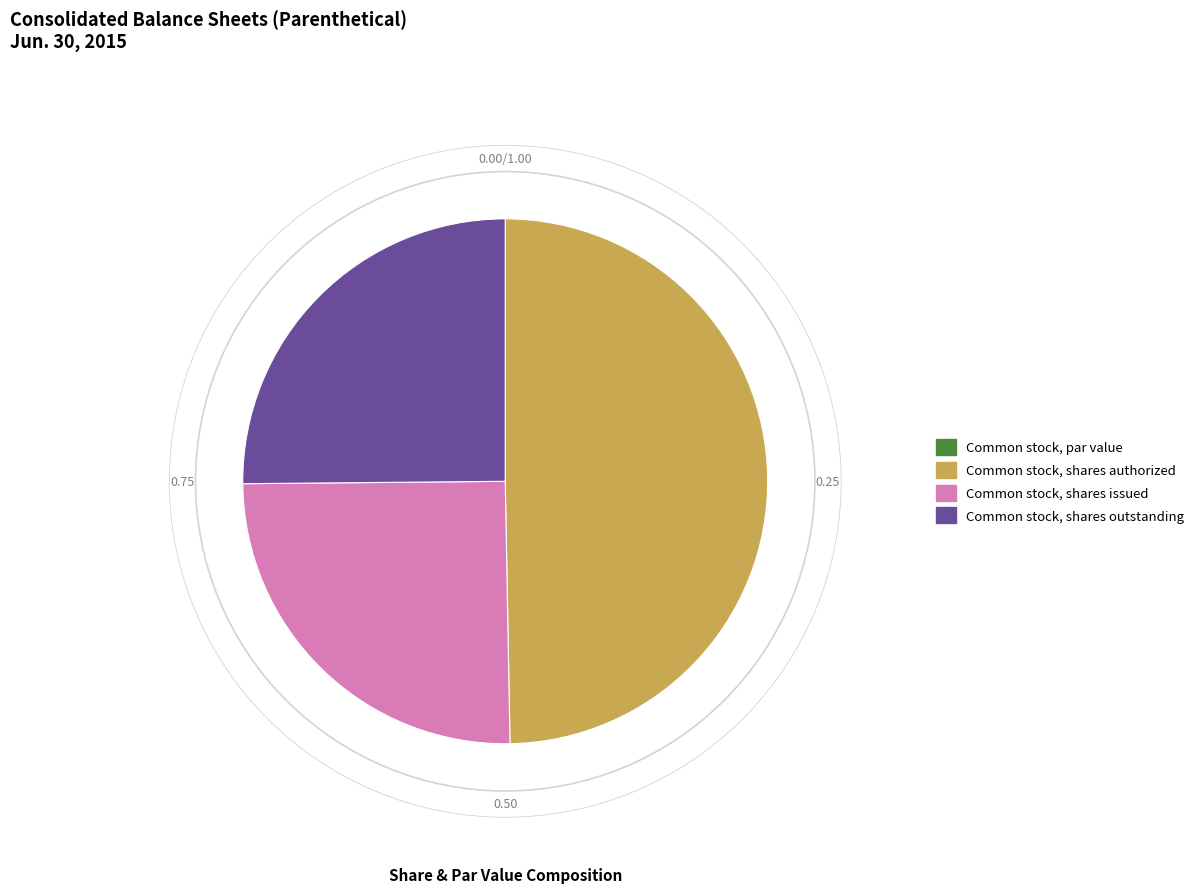

Does Common stock, shares authorized represent more than half of the total?

No